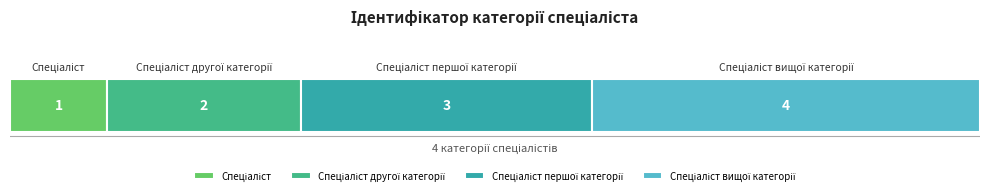

What is the sum of all values?

10